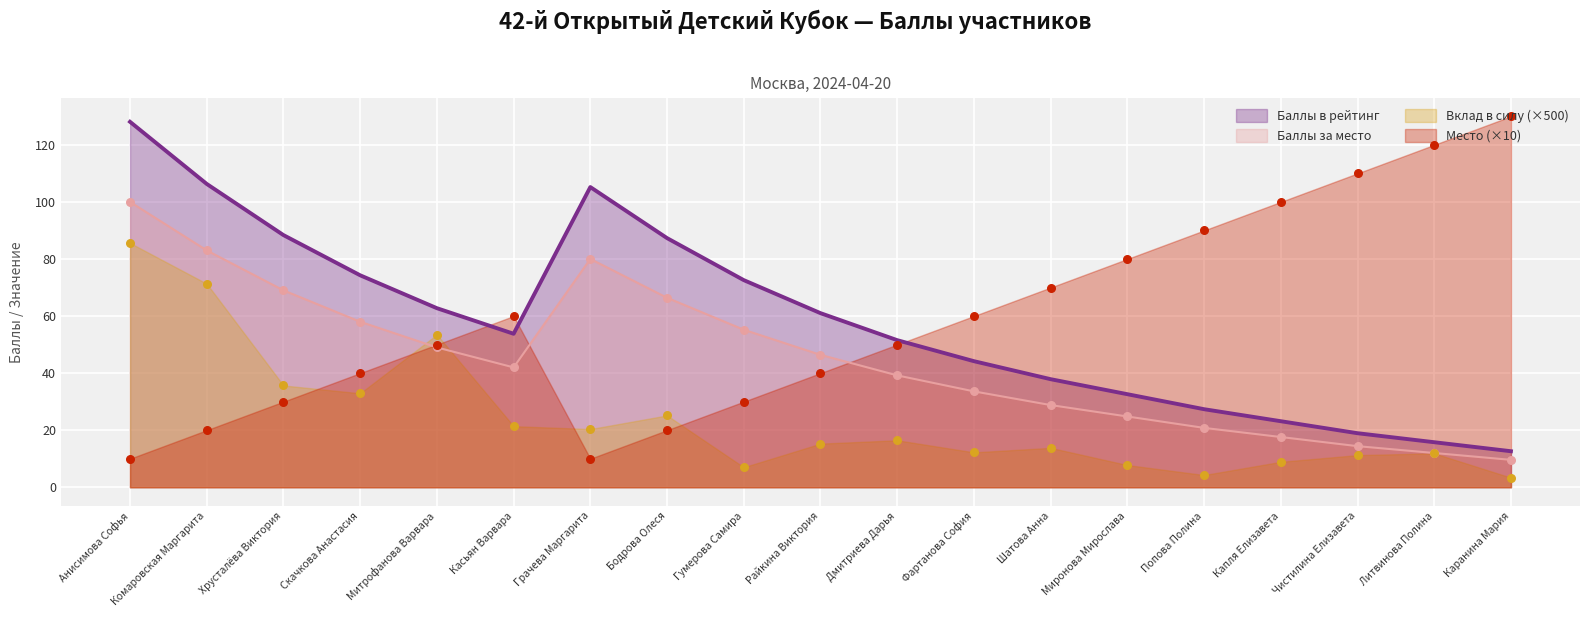

At which category is the sum across all series the highest?

Анисимова Софья